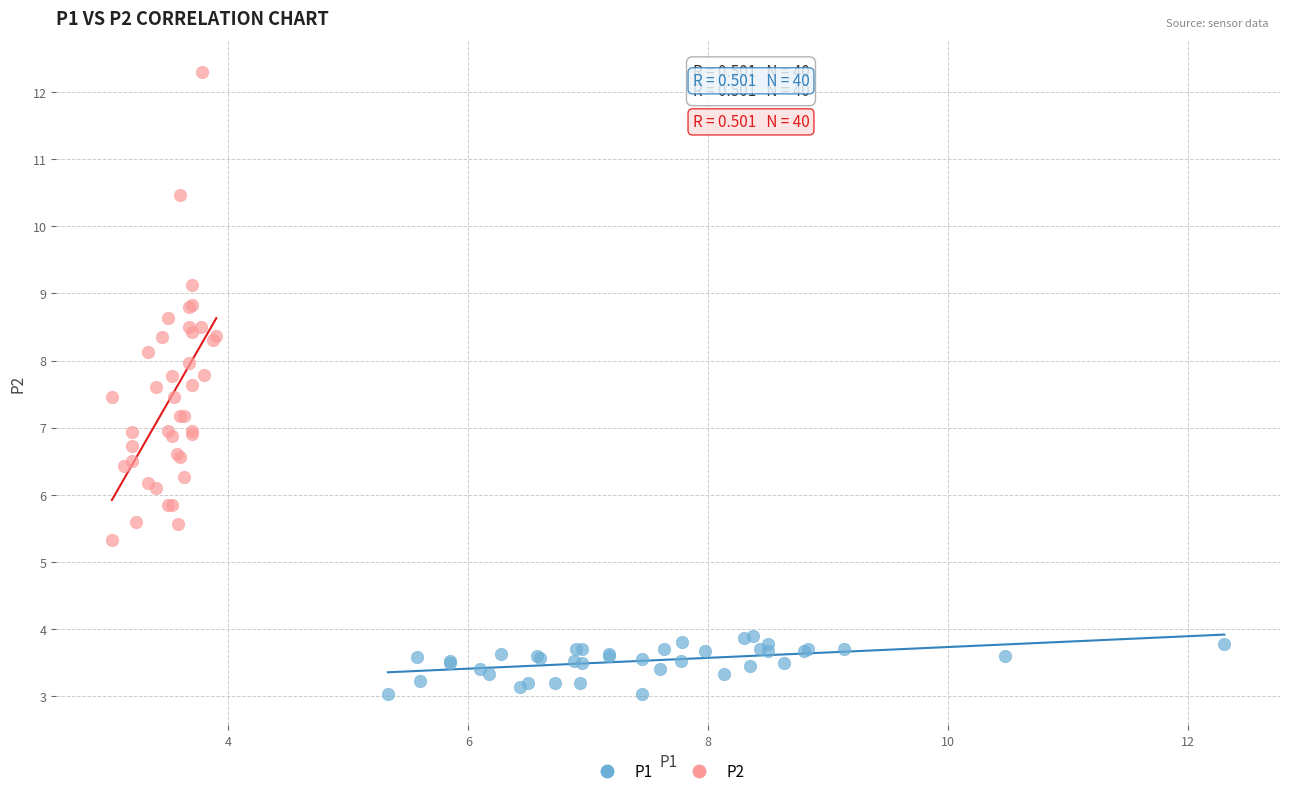

Which series contains the highest Y value?

P2